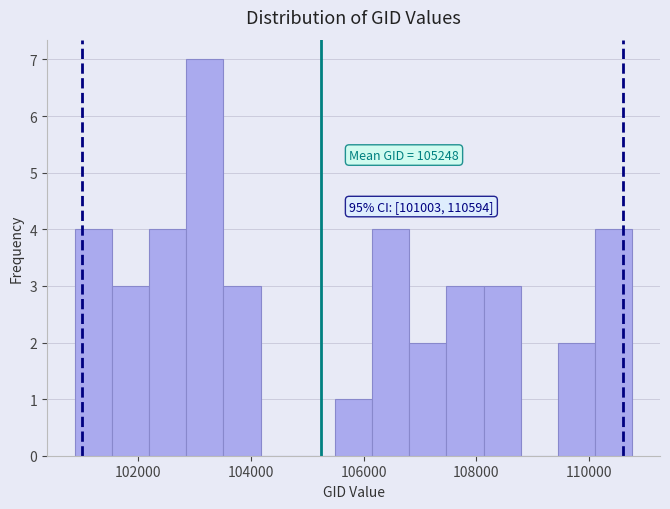

Read against the x-axis, roughly where is the centre of the tallest bar?

103200